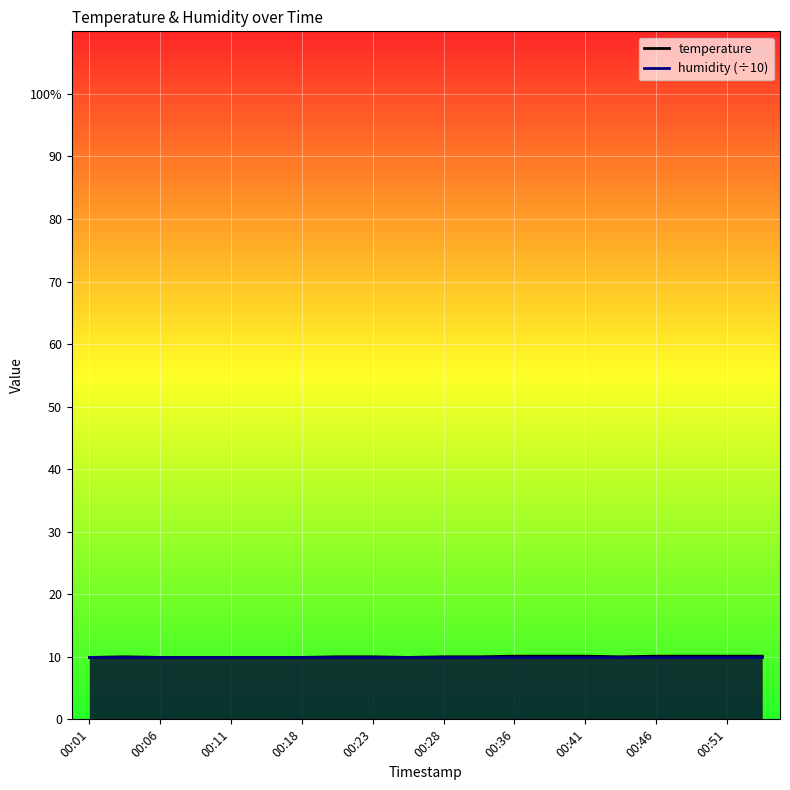

What is the maximum value shown in the chart?

10.1